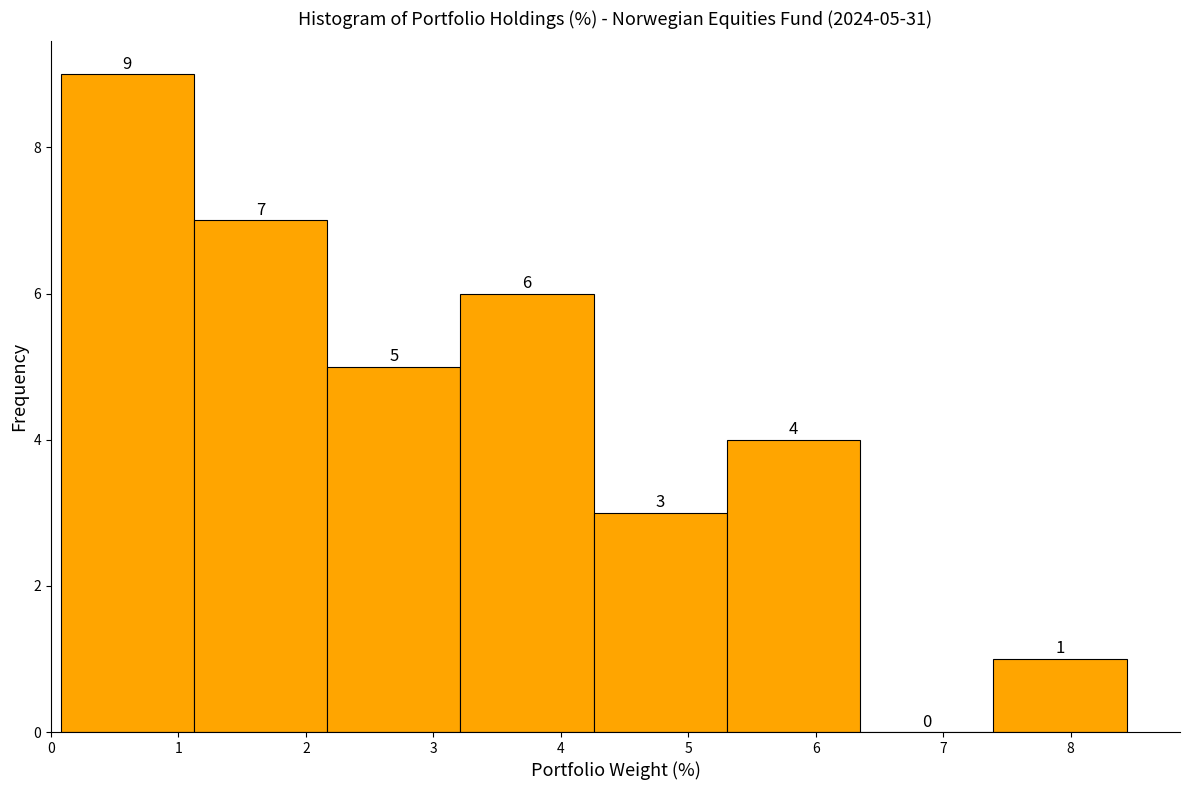

Over which range of the x-axis is the bar tallest?

0.1 to 1.1